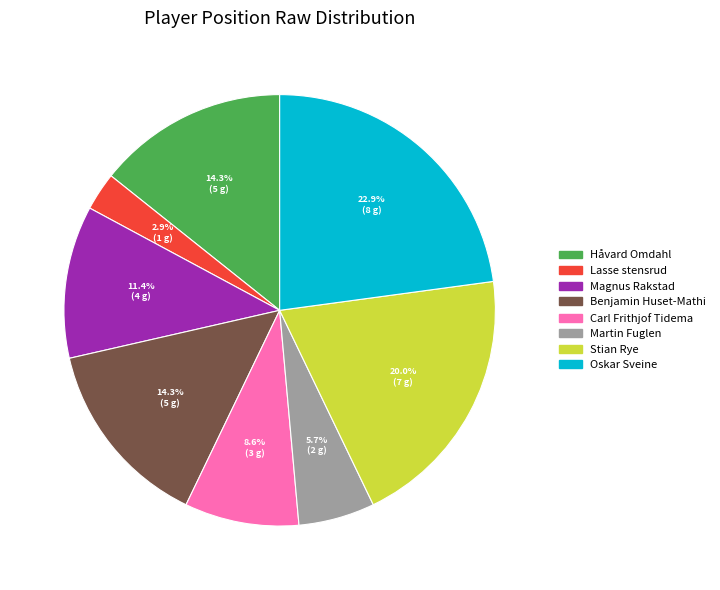

How much of the chart is everything except Håvard Omdahl?

85.7%